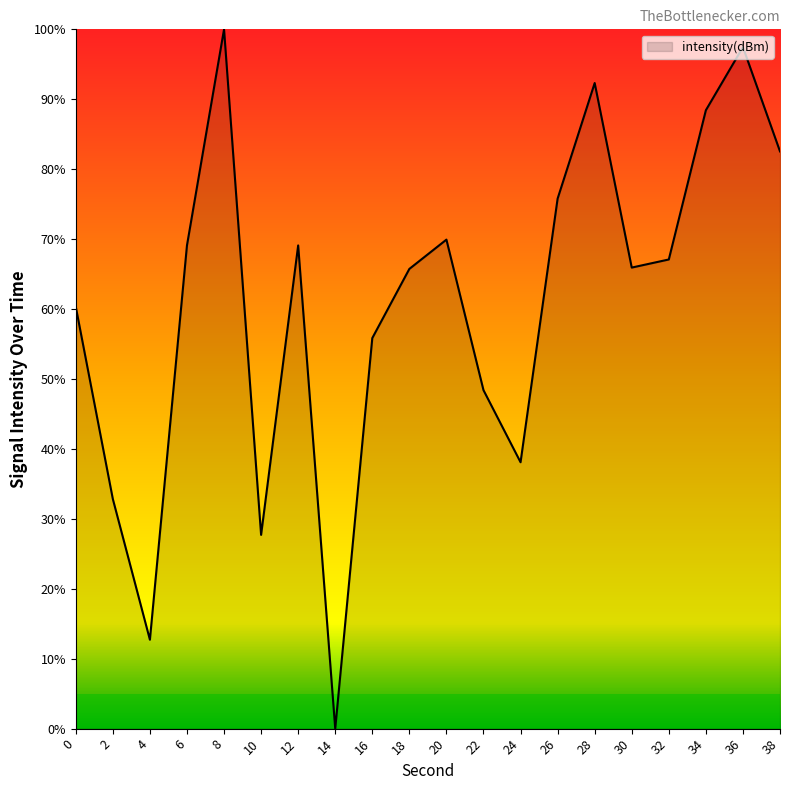

What is the change in value from 2 to 26?

+43.0